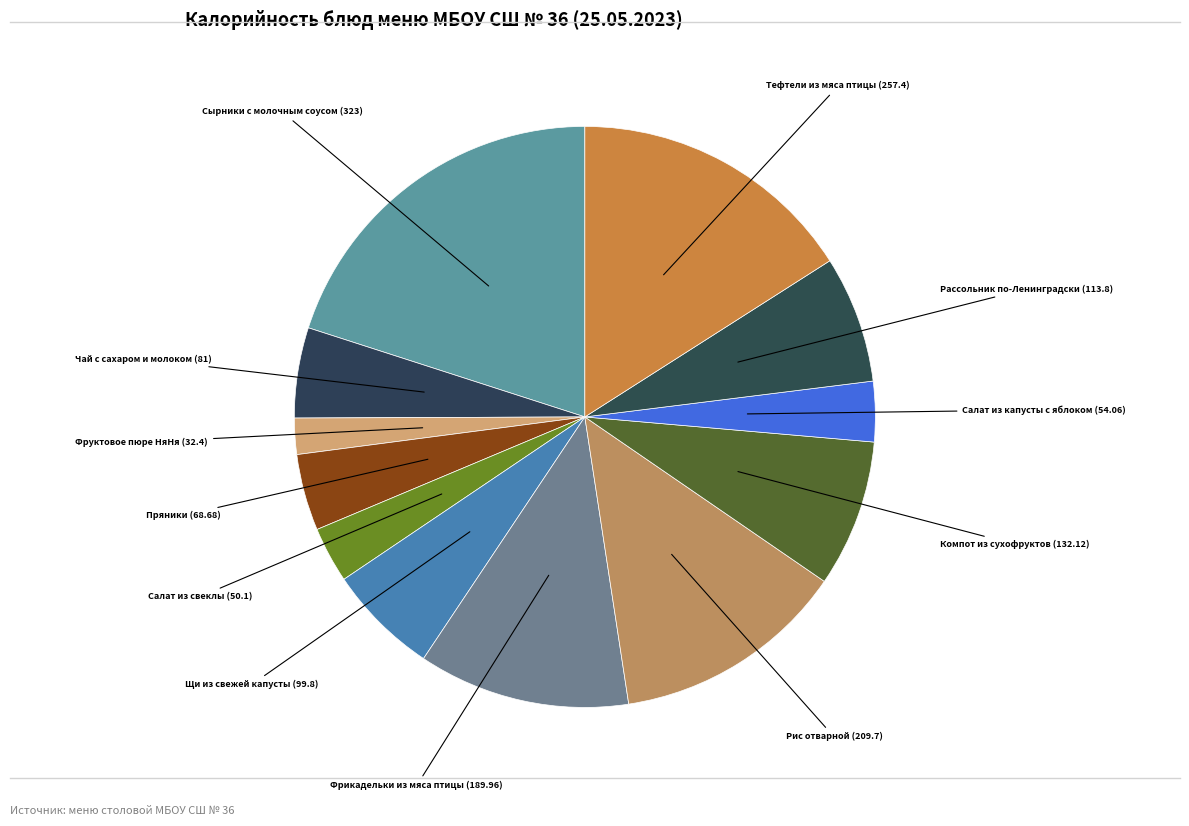

Do Салат из свеклы and Тефтели из мяса птицы together represent more than half of the pie?

No